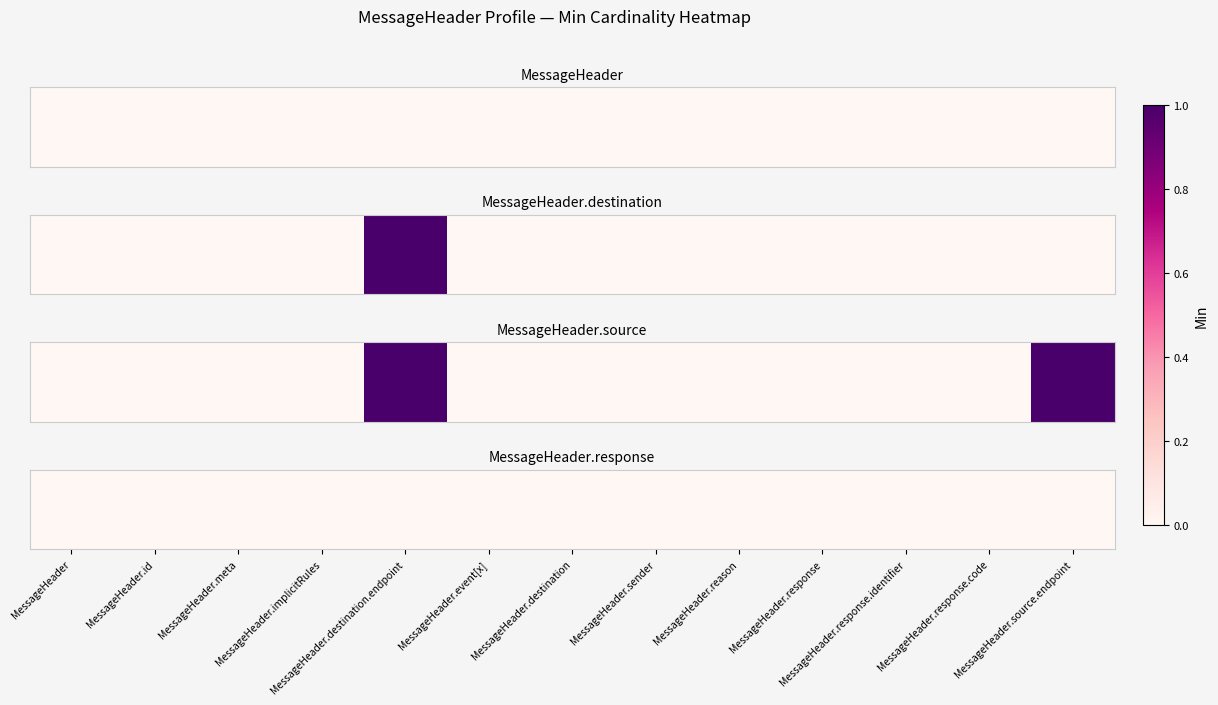

Is the value of MessageHeader.destination at MessageHeader.response.identifier greater than the value of MessageHeader.source at MessageHeader.destination?

No